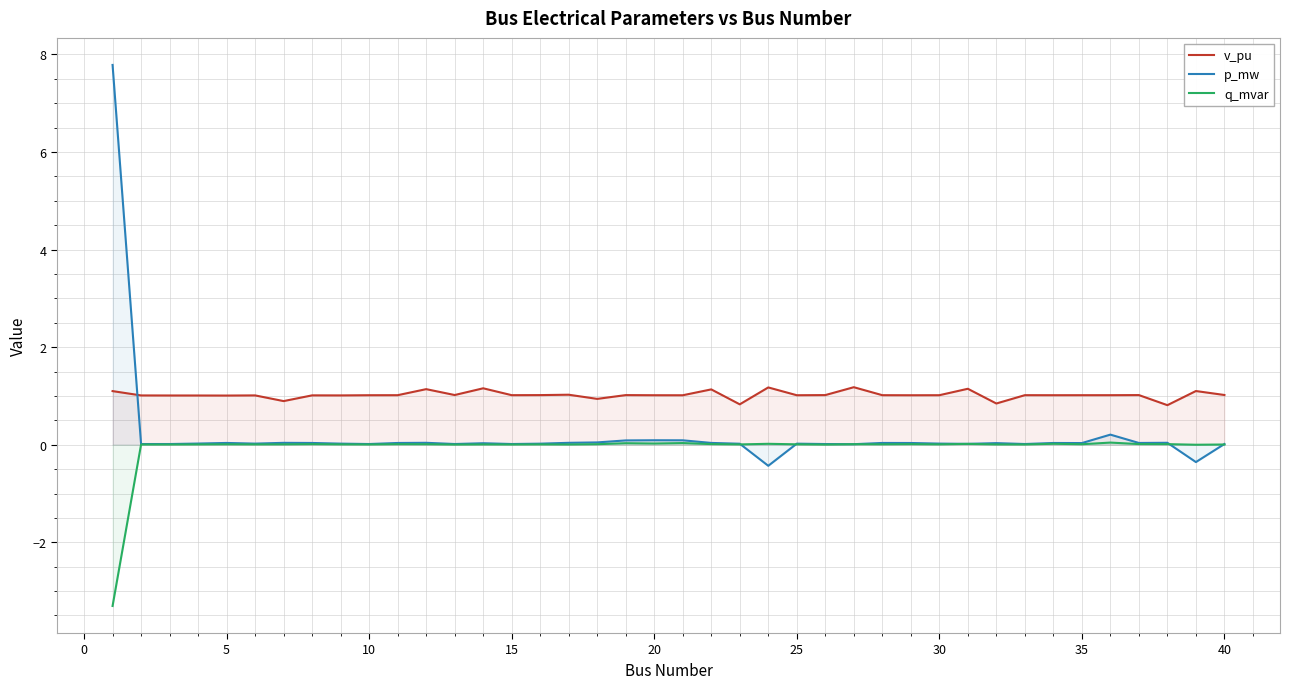

In q_mvar, how many points are lower than both neighbors (excluding endpoints)?

13